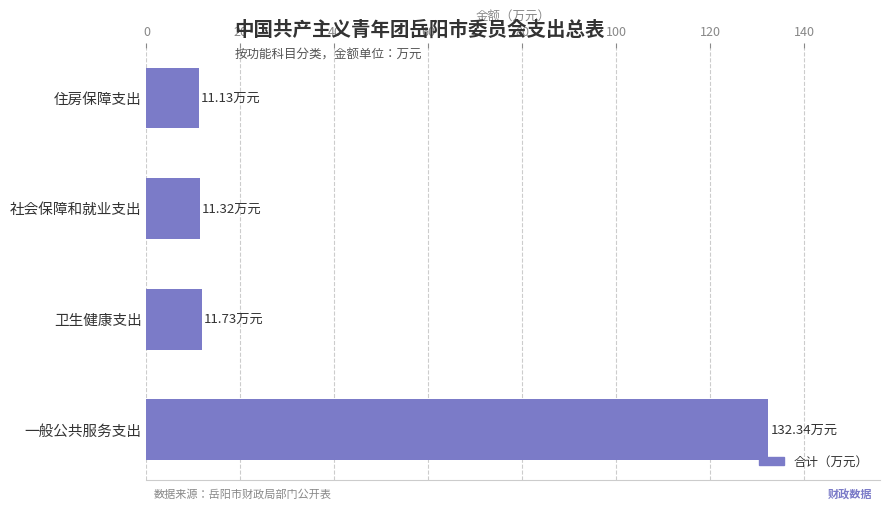

How many bars are there in total?

4